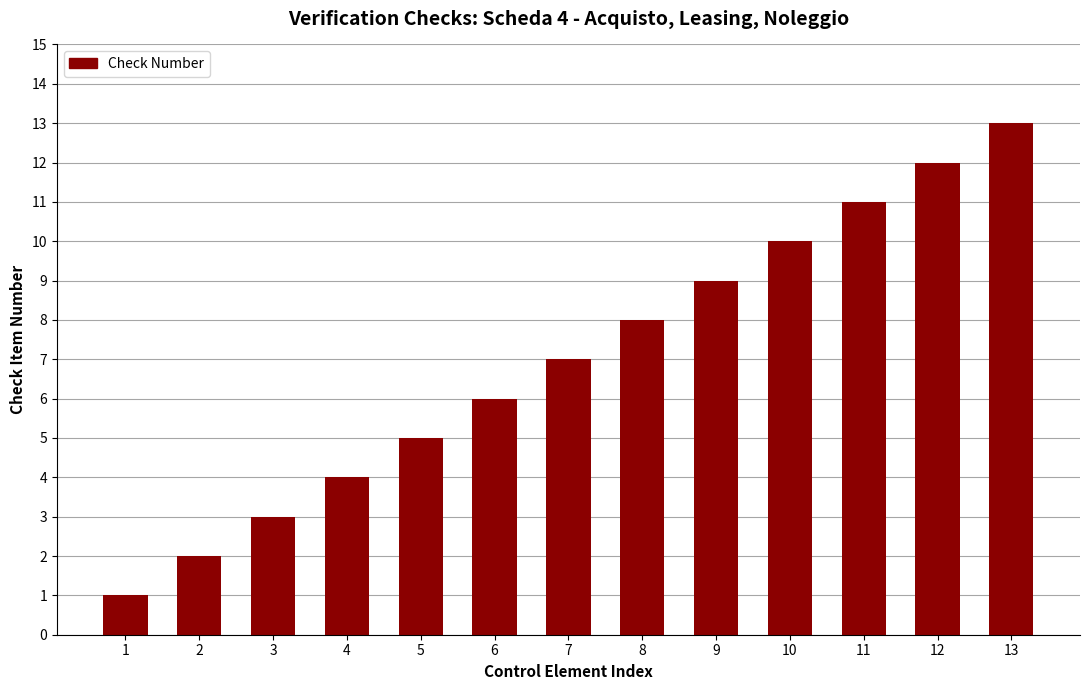

List the labels in order of value, smallest first.

1, 2, 3, 4, 5, 6, 7, 8, 9, 10, 11, 12, 13